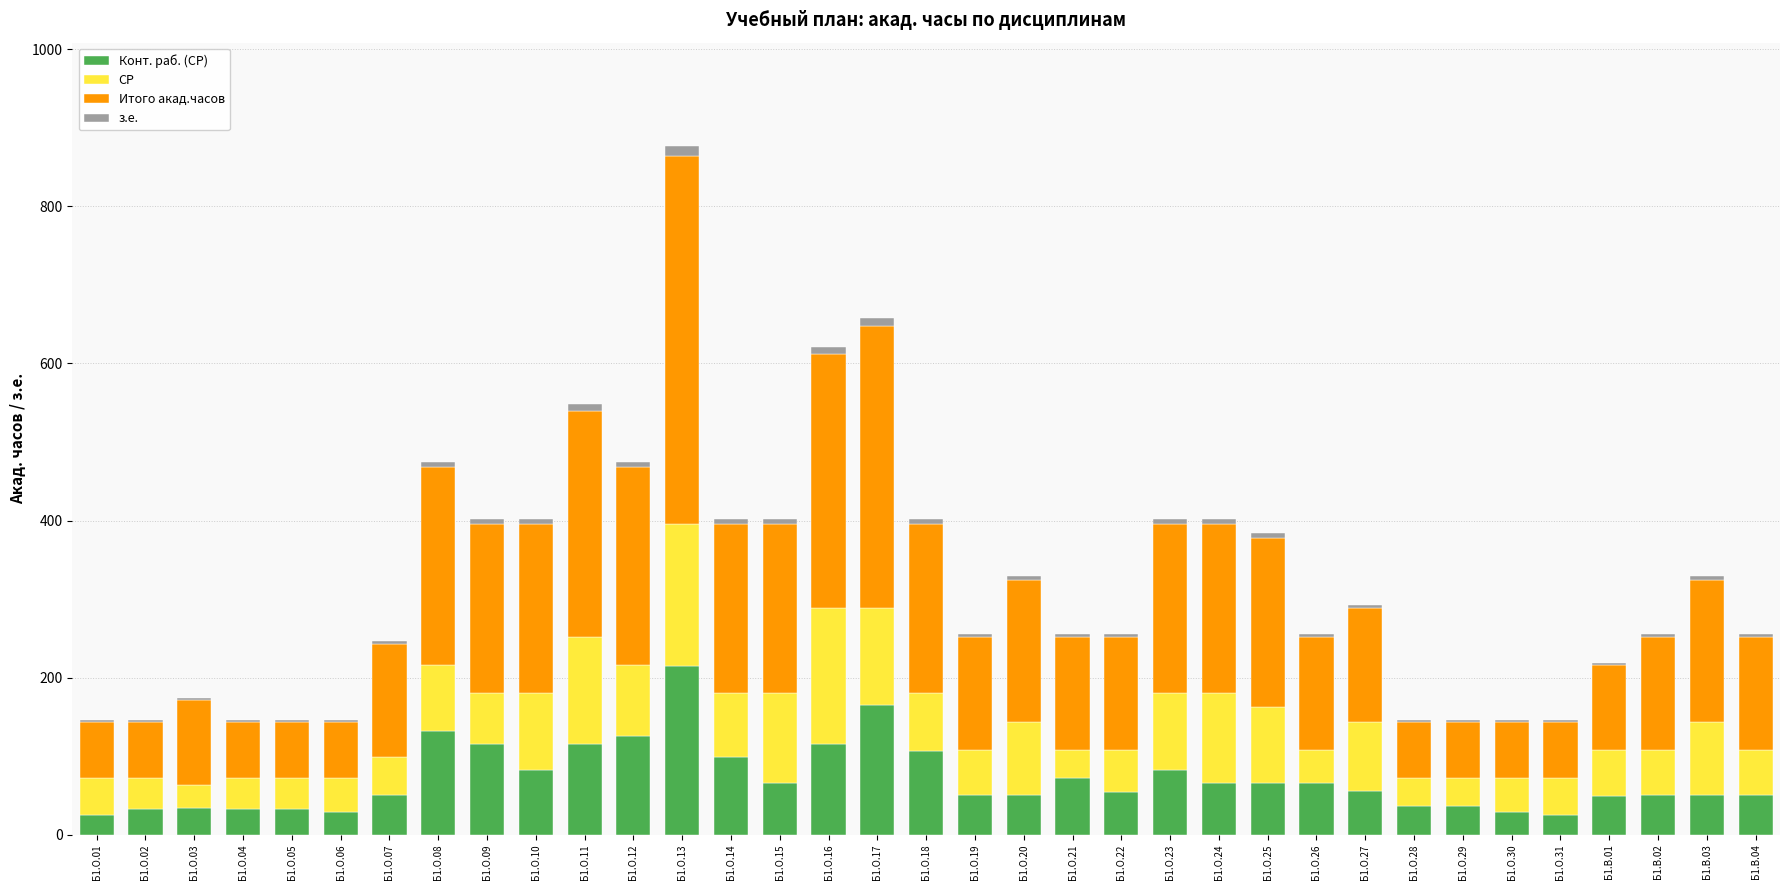

At which category is the sum across all series the highest?

Б1.О.13